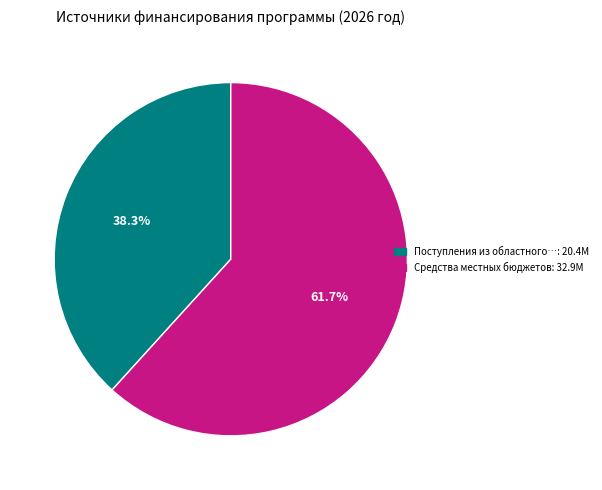

Does any single category account for the majority?

Yes